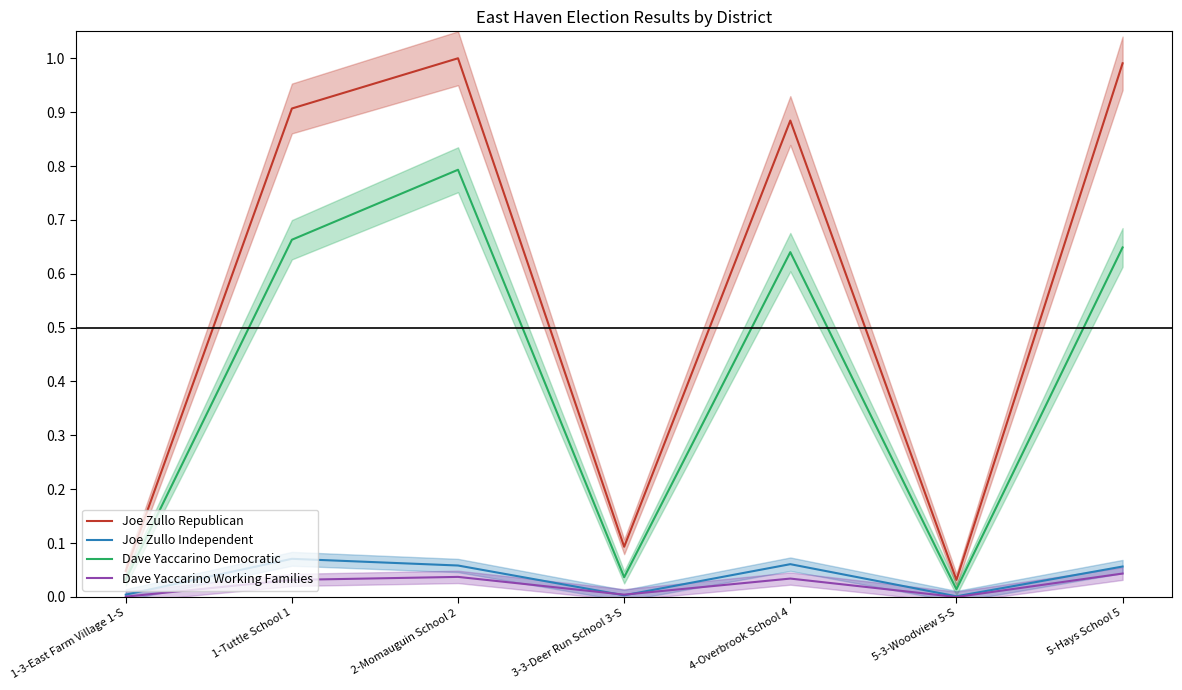

What is the label of the 6th point from the right?

1-Tuttle School 1